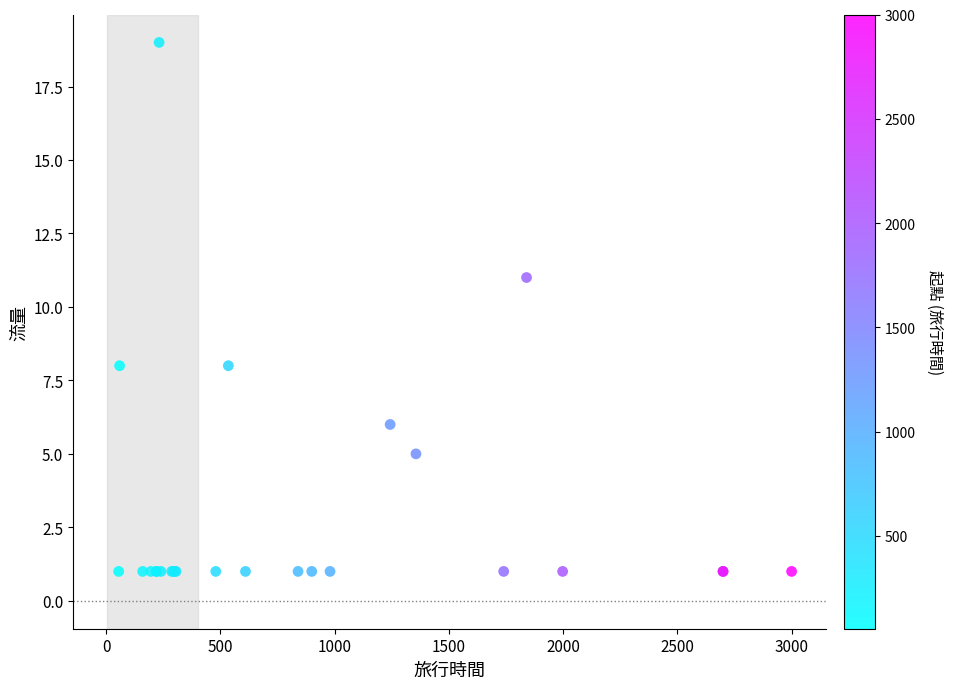

What Y value in the scatter plot is closest to 10?

11